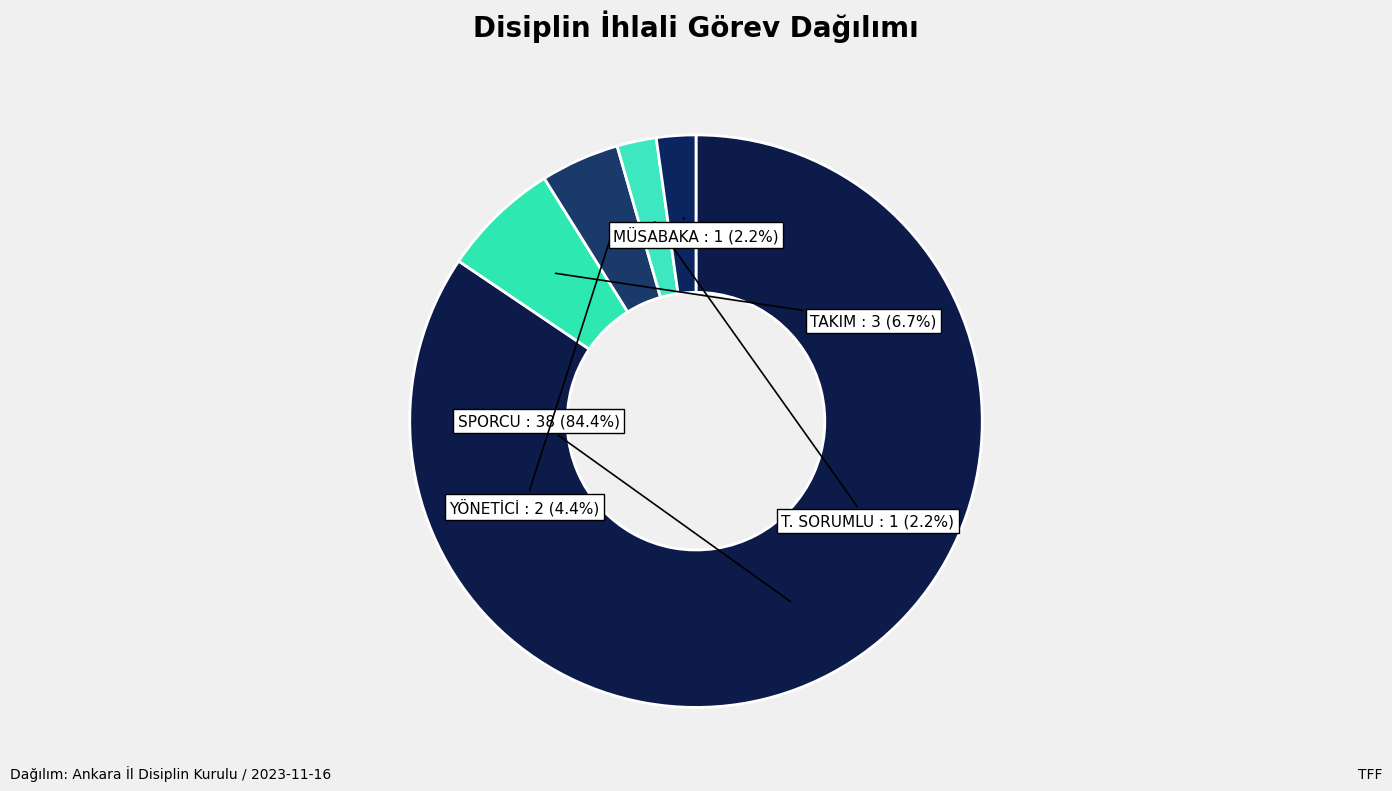

Approximately how many times larger is the value at YÖNETİCİ compared to T. SORUMLU?

2.0